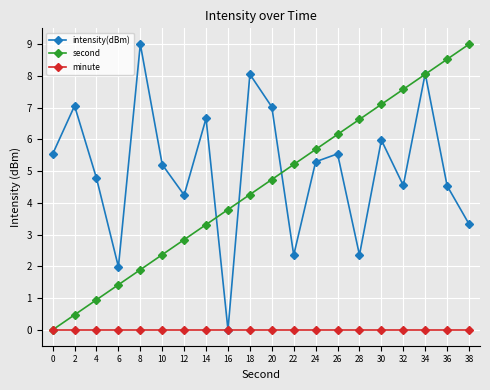

True or false: second has a value of 1.4 at 6.

True